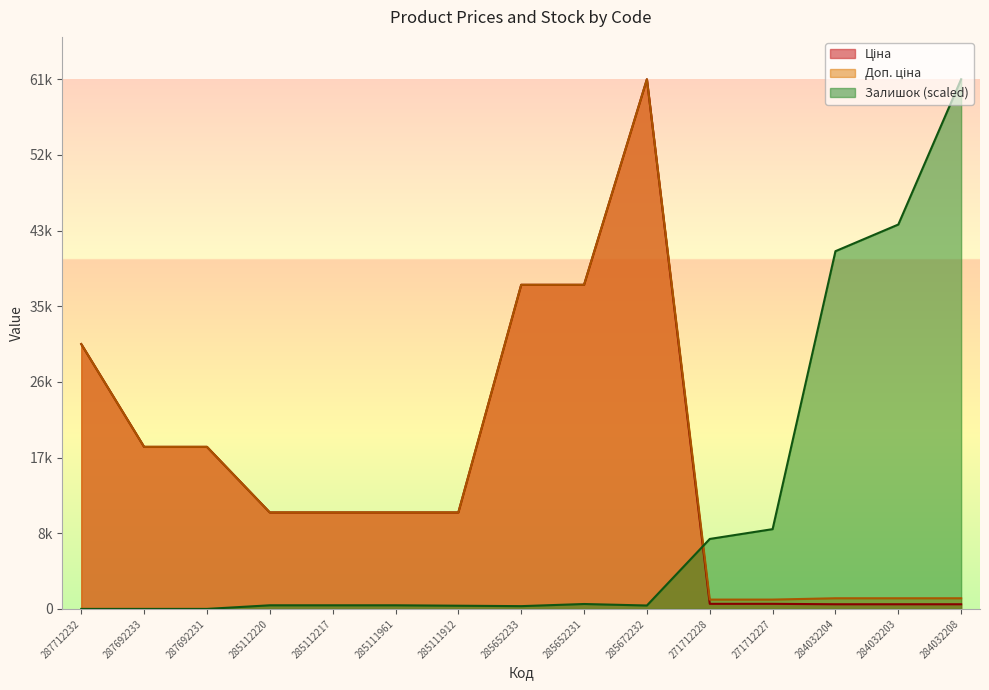

What is the approximate value of Доп. ціна at 285112220?

11188.2